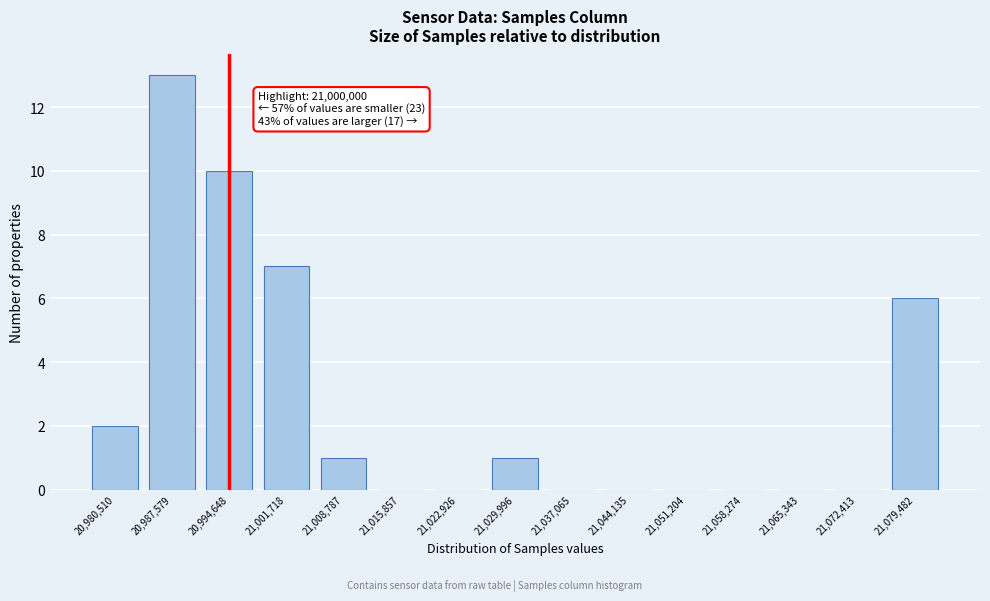

Reading left to right, what are all the values shown in this chart?

20,980,510=2	20,987,579=13	20,994,648=10	21,001,718=7	21,008,787=1	21,015,857=0	21,022,926=0	21,029,996=1	21,037,065=0	21,044,135=0	21,051,204=0	21,058,274=0	21,065,343=0	21,072,413=0	21,079,482=6